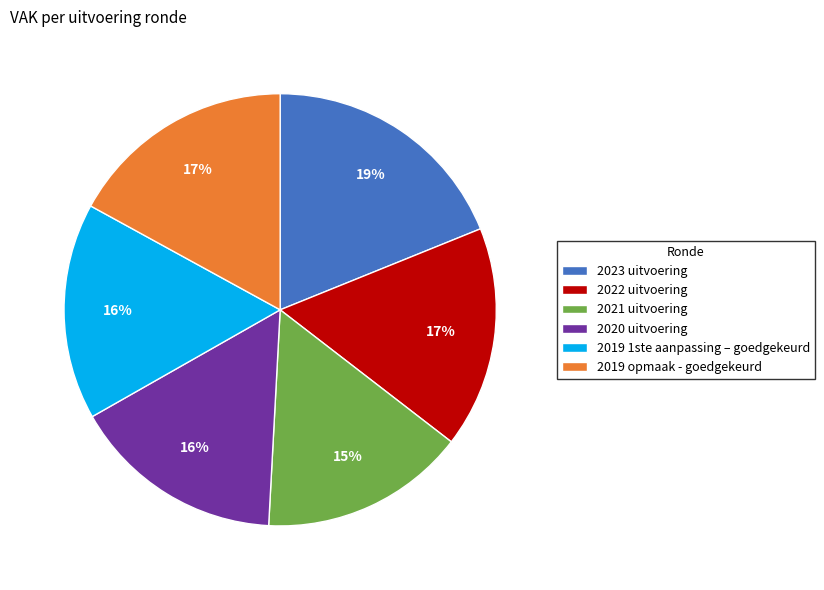

Do 2021 uitvoering and 2020 uitvoering together represent more than half of the pie?

No